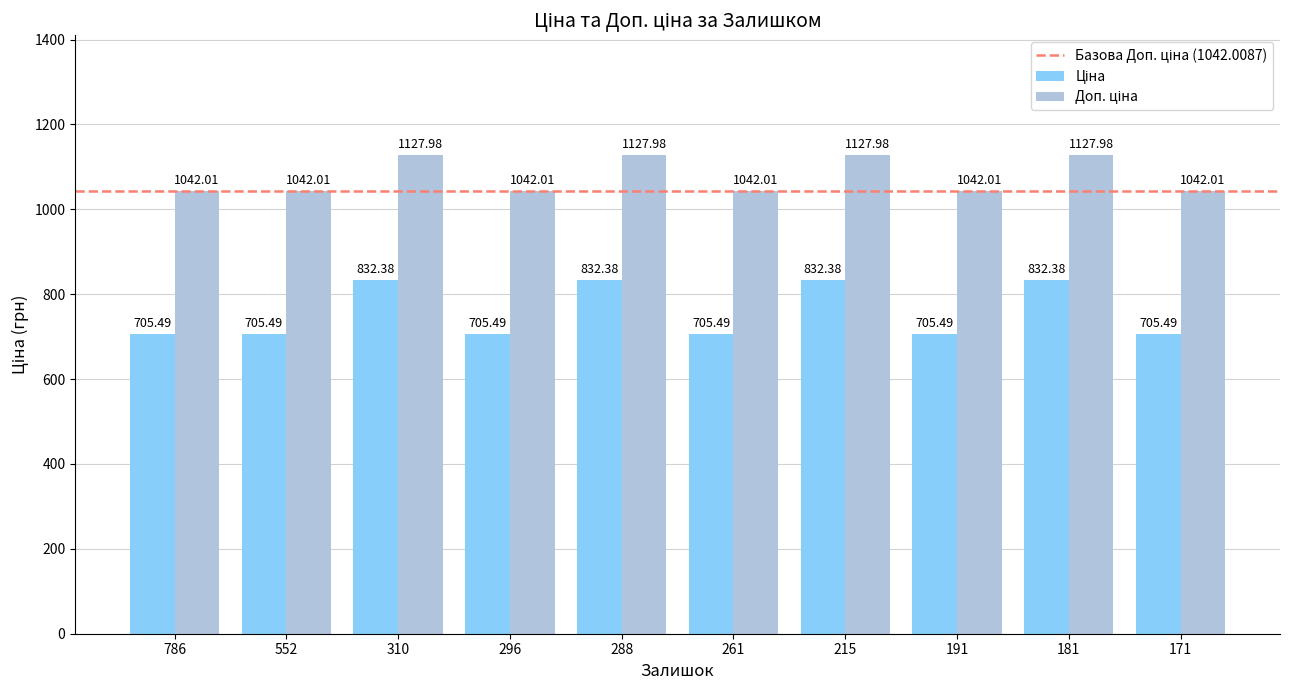

What is the difference between the highest and lowest values at 296?

336.5